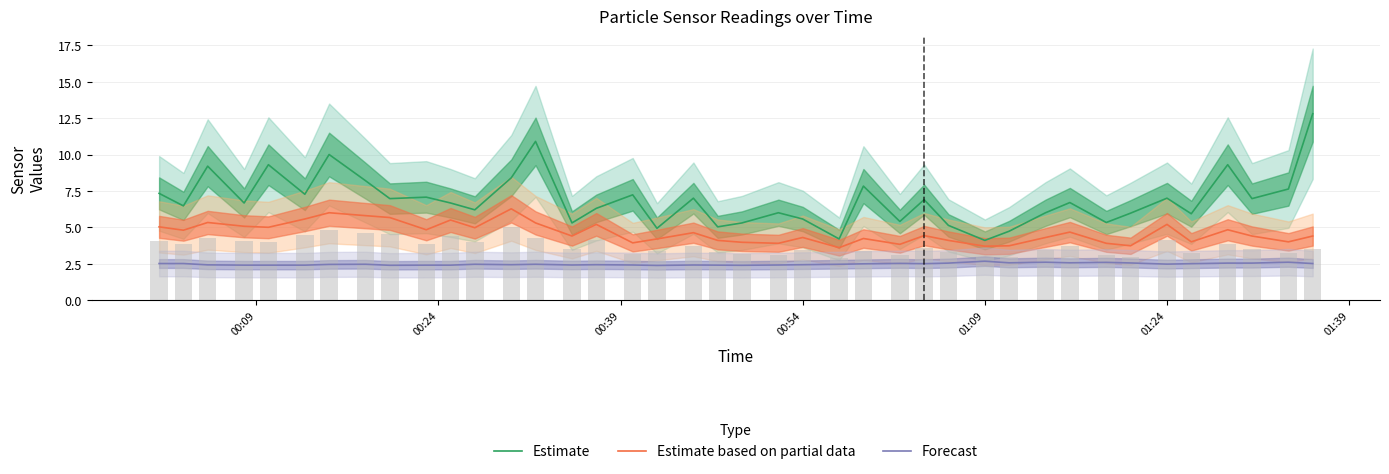

Rank the series by their average value, from highest to lowest.

Estimate, Estimate based on partial data, Forecast